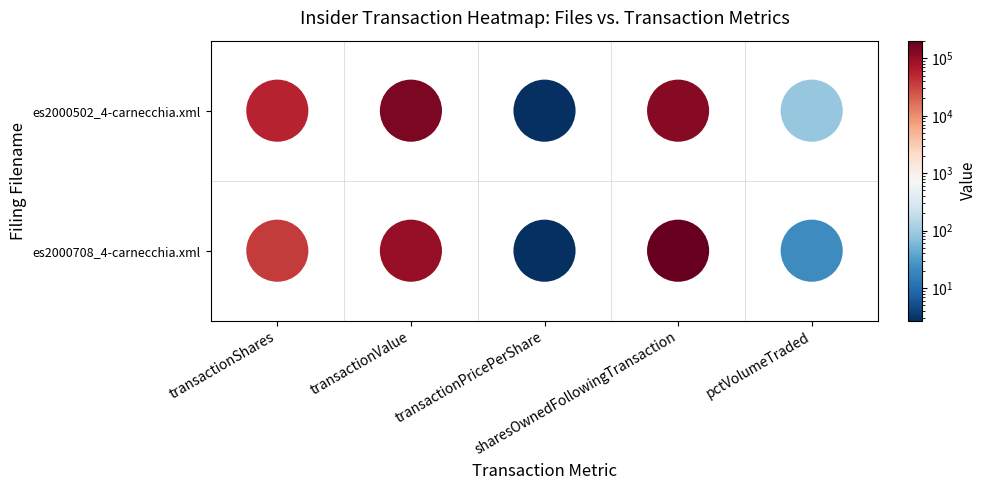

What is the approximate value of es2000708_4-carnecchia.xml at sharesOwnedFollowingTransaction?

203227.0